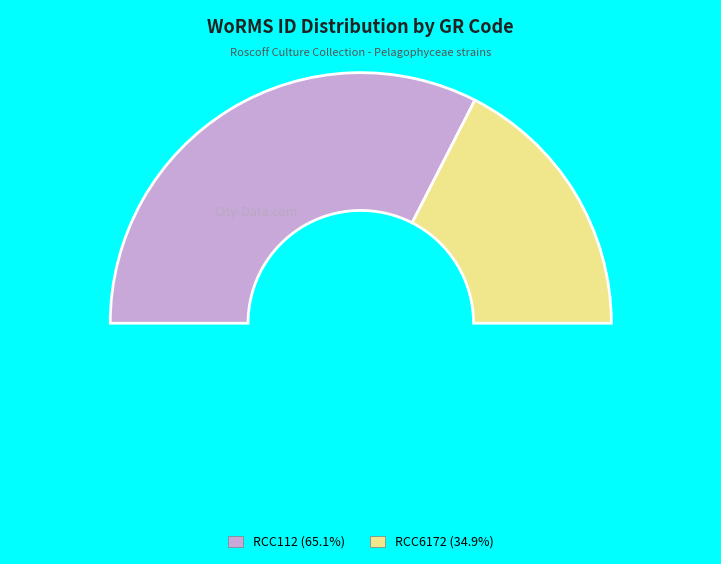

Approximately how many times larger is the value at RCC112 compared to RCC6172?

1.9